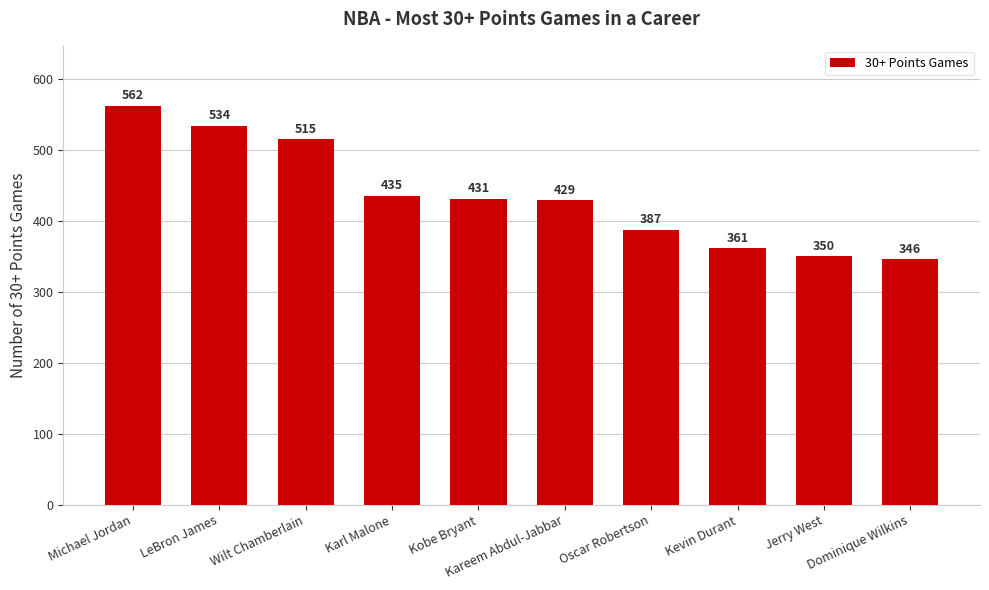

Reading left to right, list all the values displayed in this chart.

562	534	515	435	431	429	387	361	350	346